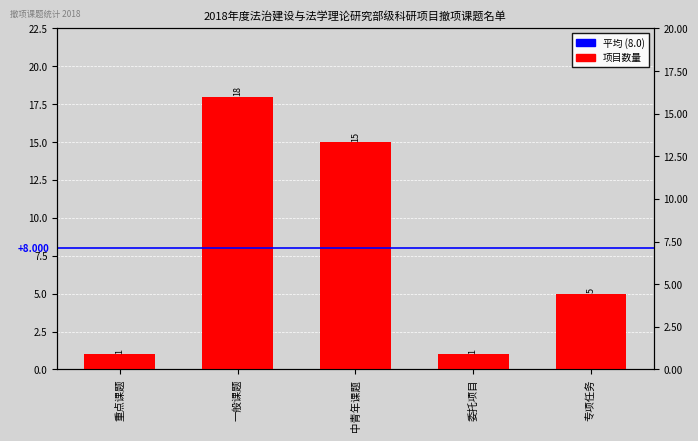

What is the difference between the second highest and second lowest values?

14